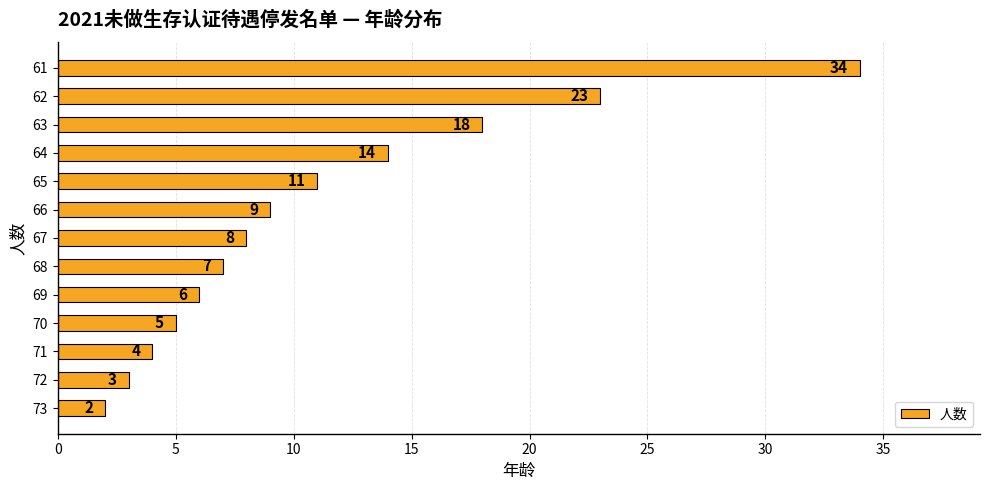

Reading top to bottom, what are all the values shown in this chart?

34	23	18	14	11	9	8	7	6	5	4	3	2